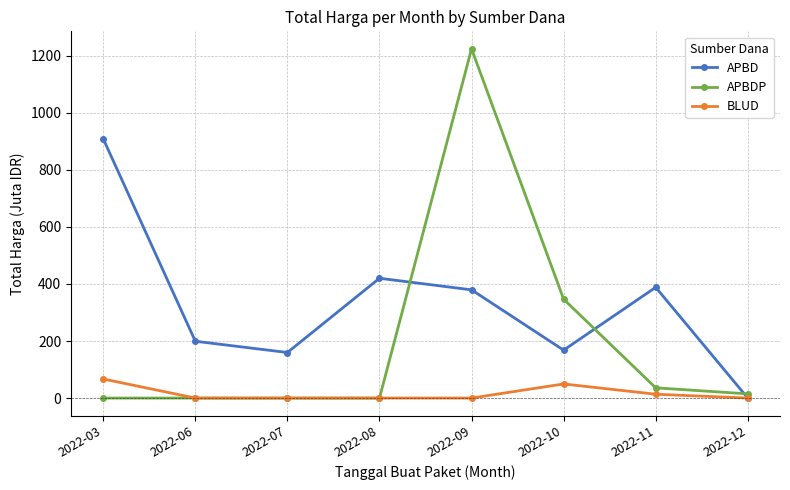

What is the average value of the APBD series?

328.0